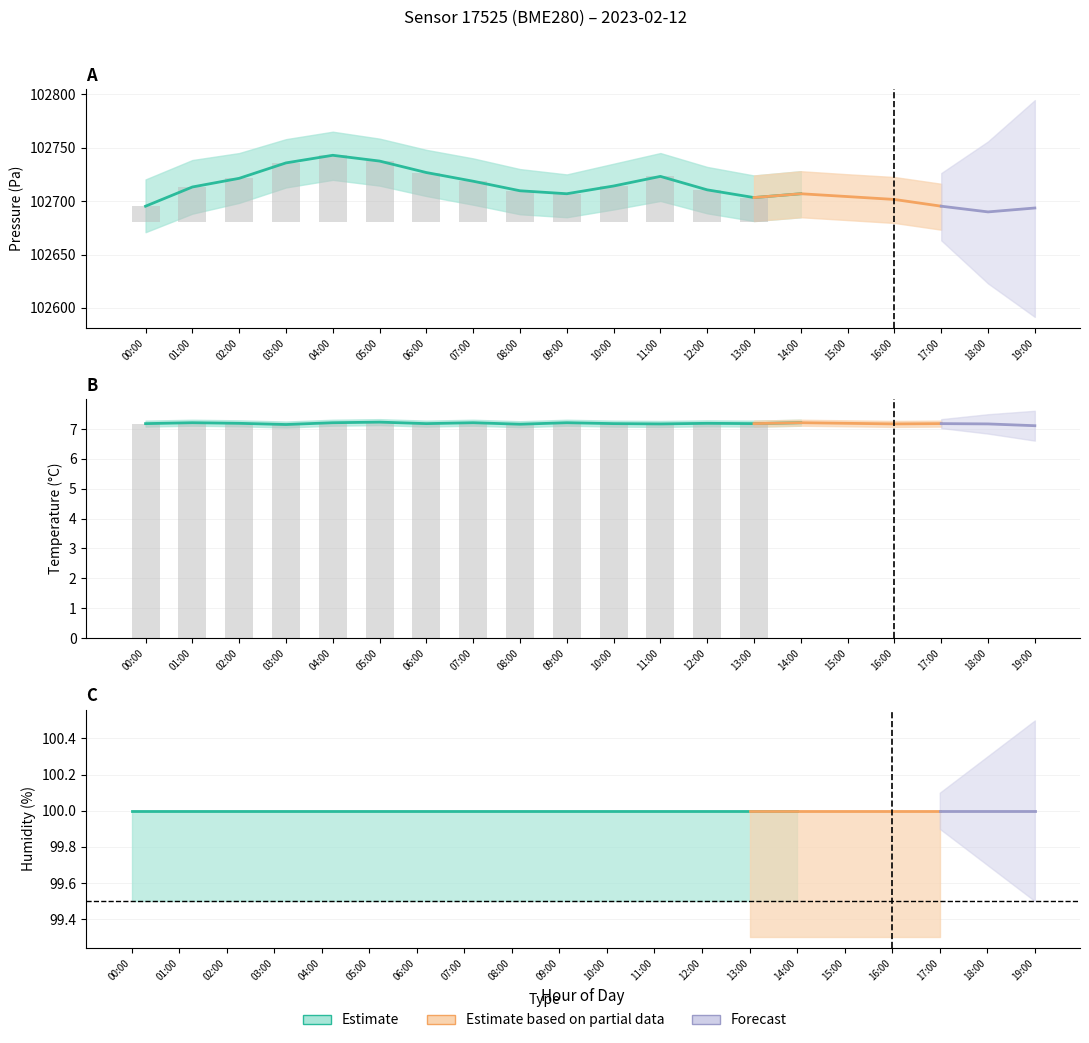

At 11:00, list the series in order from largest to smallest.

pressure_upper, pressure, pressure_lower, temperature_upper, temperature, temperature_lower